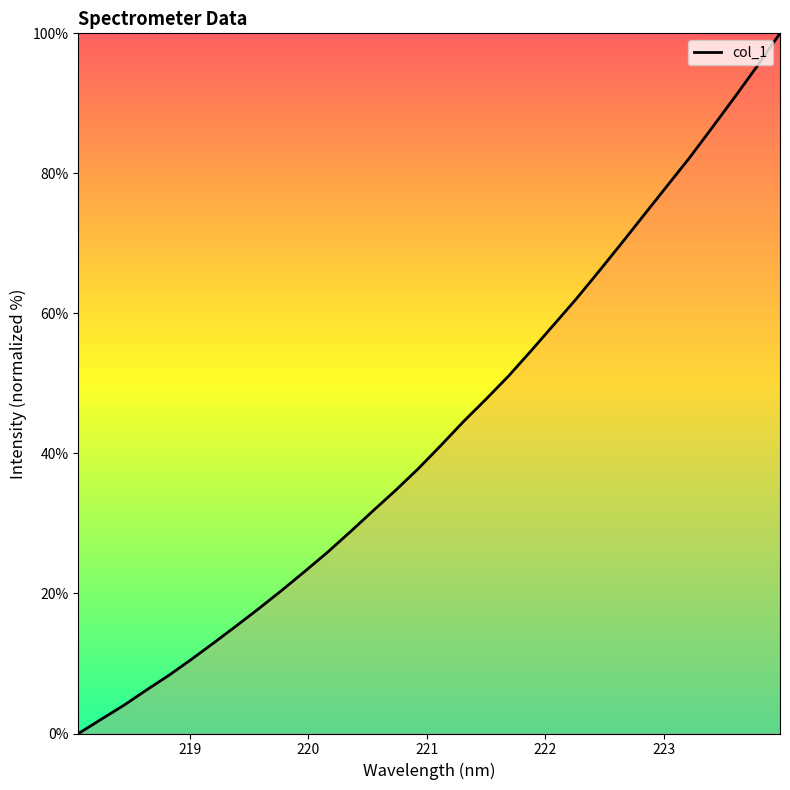

What is the difference between the maximum and minimum values?

100.0